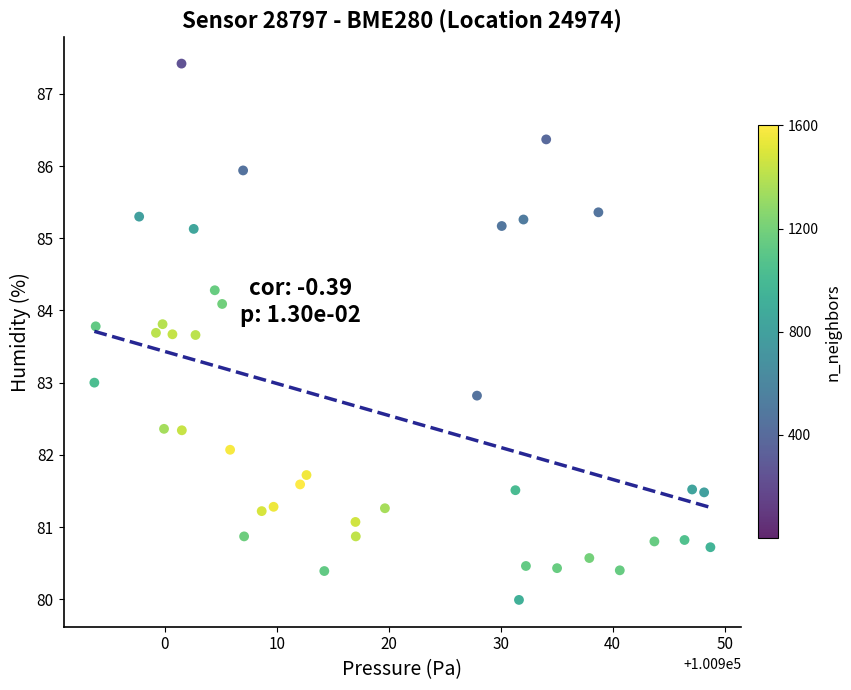

What is the range of X values (max minus min)?

55.0